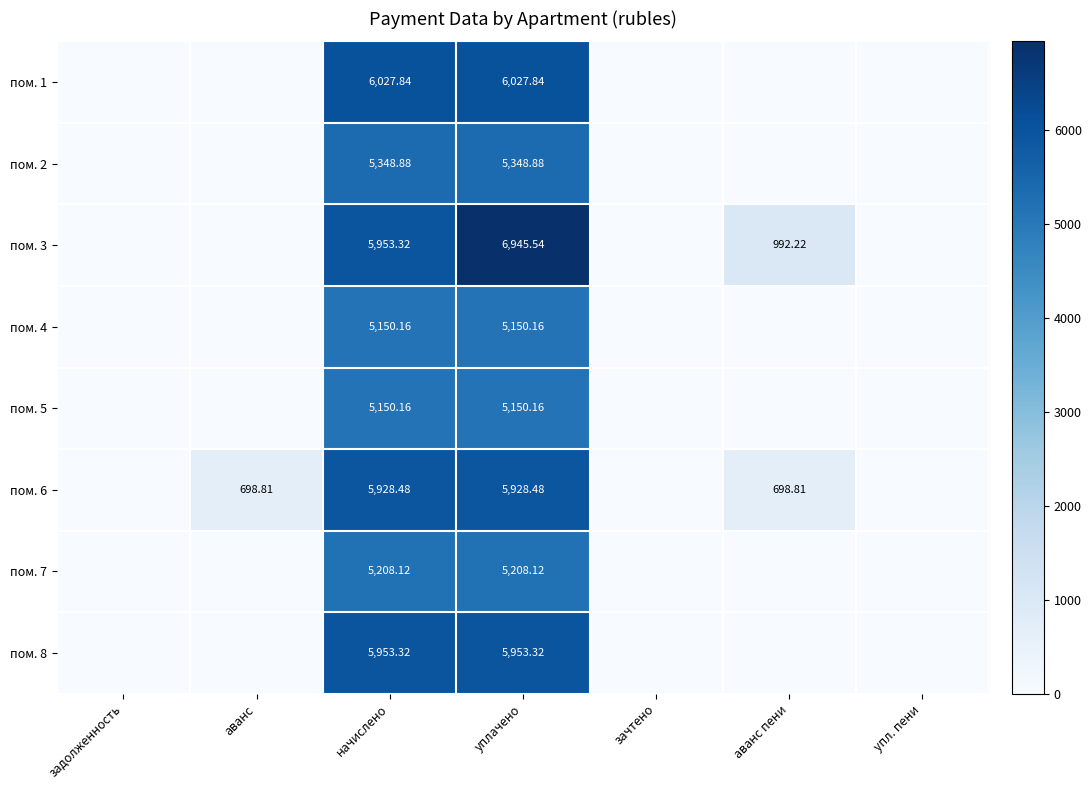

What is the difference between the second highest and minimum values in the пом. 2 series?

5348.9